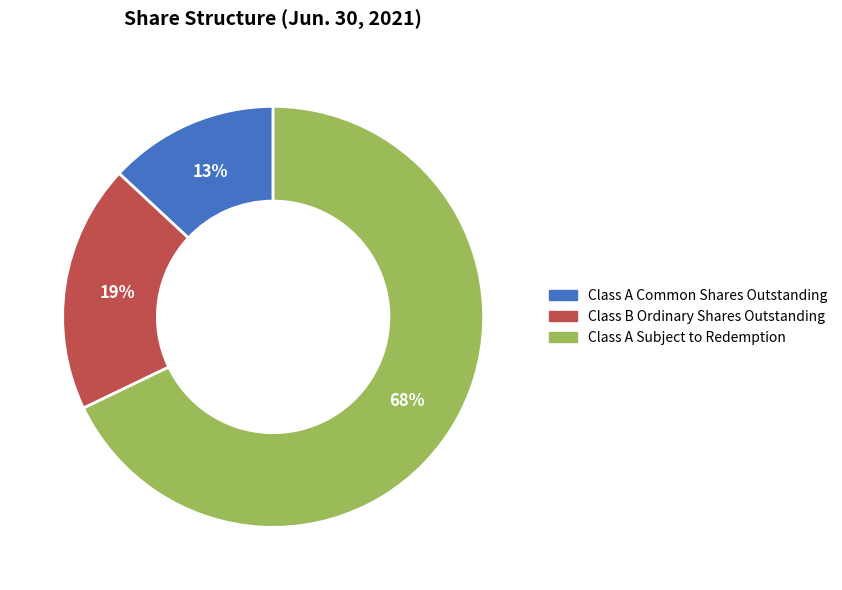

Is there a majority slice in this chart?

Yes